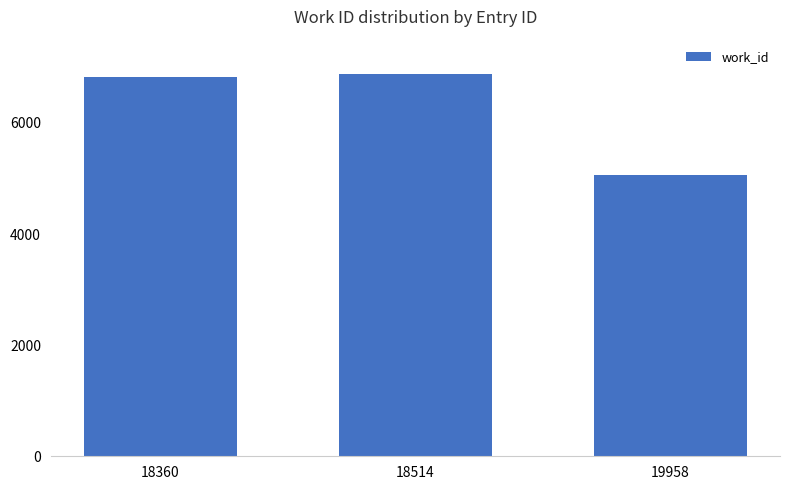

At which label is the value closest to 5976?

18360